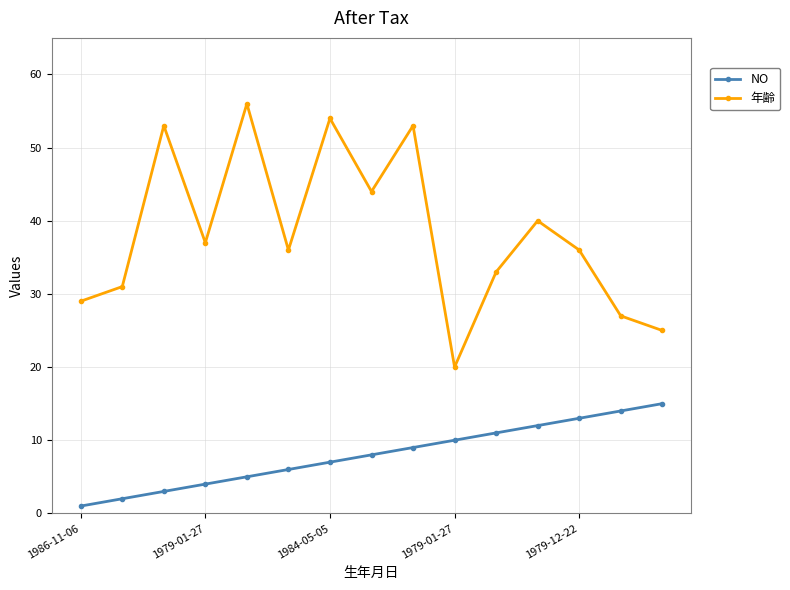

At how many categories does at least one series exceed 26?

13